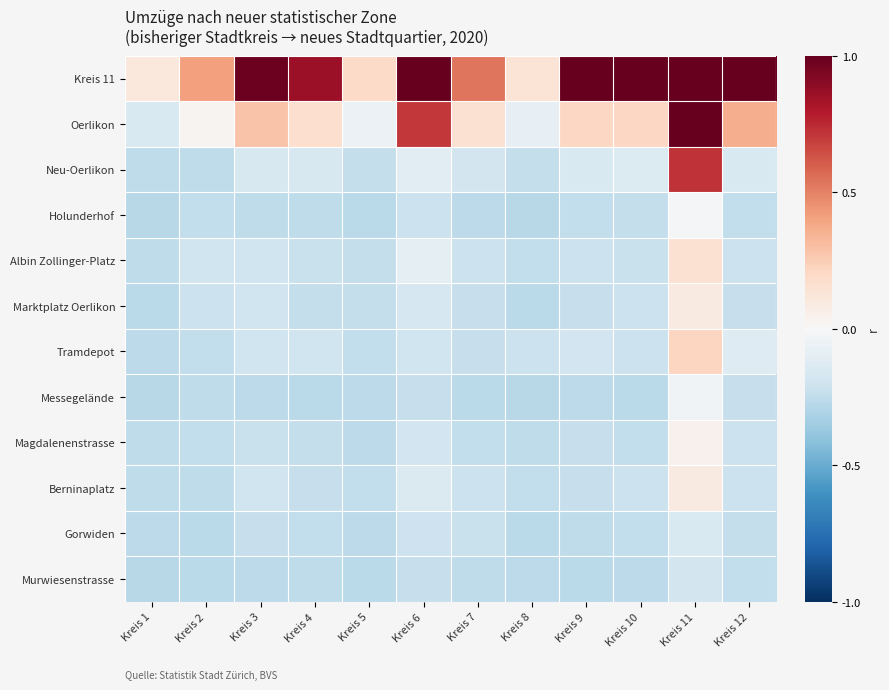

Reading right to left, extract all data points from this chart.

Kreis 11: Kreis 12=1.0	Kreis 11=1.0	Kreis 10=1.0	Kreis 9=1.0	Kreis 8=0.1	Kreis 7=0.5	Kreis 6=1.0	Kreis 5=0.2	Kreis 4=0.9	Kreis 3=1.0	Kreis 2=0.4	Kreis 1=0.1
Oerlikon: Kreis 12=0.4	Kreis 11=1.0	Kreis 10=0.2	Kreis 9=0.2	Kreis 8=-0.1	Kreis 7=0.1	Kreis 6=0.7	Kreis 5=-0.1	Kreis 4=0.2	Kreis 3=0.3	Kreis 2=0.0	Kreis 1=-0.2
Neu-Oerlikon: Kreis 12=-0.1	Kreis 11=0.7	Kreis 10=-0.1	Kreis 9=-0.1	Kreis 8=-0.2	Kreis 7=-0.2	Kreis 6=-0.1	Kreis 5=-0.2	Kreis 4=-0.2	Kreis 3=-0.2	Kreis 2=-0.3	Kreis 1=-0.3
Holunderhof: Kreis 12=-0.2	Kreis 11=-0.0	Kreis 10=-0.2	Kreis 9=-0.2	Kreis 8=-0.3	Kreis 7=-0.3	Kreis 6=-0.2	Kreis 5=-0.3	Kreis 4=-0.3	Kreis 3=-0.3	Kreis 2=-0.2	Kreis 1=-0.3
Albin Zollinger-Platz: Kreis 12=-0.2	Kreis 11=0.1	Kreis 10=-0.2	Kreis 9=-0.2	Kreis 8=-0.2	Kreis 7=-0.2	Kreis 6=-0.1	Kreis 5=-0.2	Kreis 4=-0.2	Kreis 3=-0.2	Kreis 2=-0.2	Kreis 1=-0.3
Marktplatz Oerlikon: Kreis 12=-0.2	Kreis 11=0.1	Kreis 10=-0.2	Kreis 9=-0.2	Kreis 8=-0.3	Kreis 7=-0.2	Kreis 6=-0.2	Kreis 5=-0.2	Kreis 4=-0.2	Kreis 3=-0.2	Kreis 2=-0.2	Kreis 1=-0.3
Tramdepot: Kreis 12=-0.1	Kreis 11=0.2	Kreis 10=-0.2	Kreis 9=-0.2	Kreis 8=-0.2	Kreis 7=-0.2	Kreis 6=-0.2	Kreis 5=-0.2	Kreis 4=-0.2	Kreis 3=-0.2	Kreis 2=-0.2	Kreis 1=-0.3
Messegelände: Kreis 12=-0.2	Kreis 11=-0.0	Kreis 10=-0.3	Kreis 9=-0.3	Kreis 8=-0.3	Kreis 7=-0.3	Kreis 6=-0.2	Kreis 5=-0.3	Kreis 4=-0.3	Kreis 3=-0.3	Kreis 2=-0.3	Kreis 1=-0.3
Magdalenenstrasse: Kreis 12=-0.2	Kreis 11=0.0	Kreis 10=-0.2	Kreis 9=-0.2	Kreis 8=-0.3	Kreis 7=-0.2	Kreis 6=-0.2	Kreis 5=-0.3	Kreis 4=-0.2	Kreis 3=-0.2	Kreis 2=-0.2	Kreis 1=-0.3
Berninaplatz: Kreis 12=-0.2	Kreis 11=0.1	Kreis 10=-0.2	Kreis 9=-0.2	Kreis 8=-0.2	Kreis 7=-0.2	Kreis 6=-0.1	Kreis 5=-0.2	Kreis 4=-0.2	Kreis 3=-0.2	Kreis 2=-0.3	Kreis 1=-0.3
Gorwiden: Kreis 12=-0.2	Kreis 11=-0.2	Kreis 10=-0.2	Kreis 9=-0.3	Kreis 8=-0.3	Kreis 7=-0.2	Kreis 6=-0.2	Kreis 5=-0.3	Kreis 4=-0.2	Kreis 3=-0.2	Kreis 2=-0.3	Kreis 1=-0.3
Murwiesenstrasse: Kreis 12=-0.2	Kreis 11=-0.2	Kreis 10=-0.3	Kreis 9=-0.3	Kreis 8=-0.3	Kreis 7=-0.3	Kreis 6=-0.2	Kreis 5=-0.3	Kreis 4=-0.3	Kreis 3=-0.3	Kreis 2=-0.3	Kreis 1=-0.3